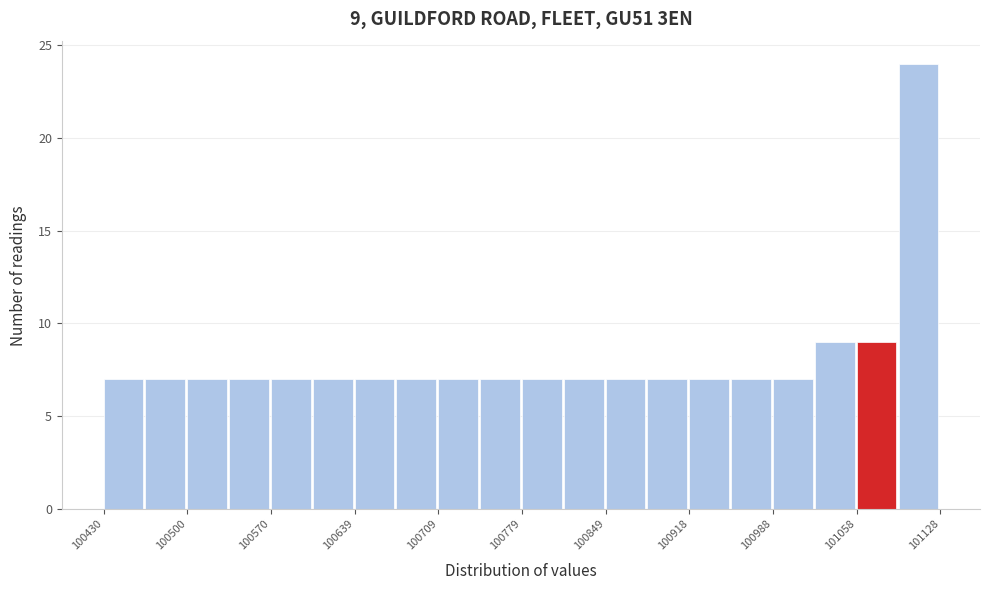

Around what value on the x-axis is the tallest bar? Give the approximate position of its centre, as read against the axis.

101110